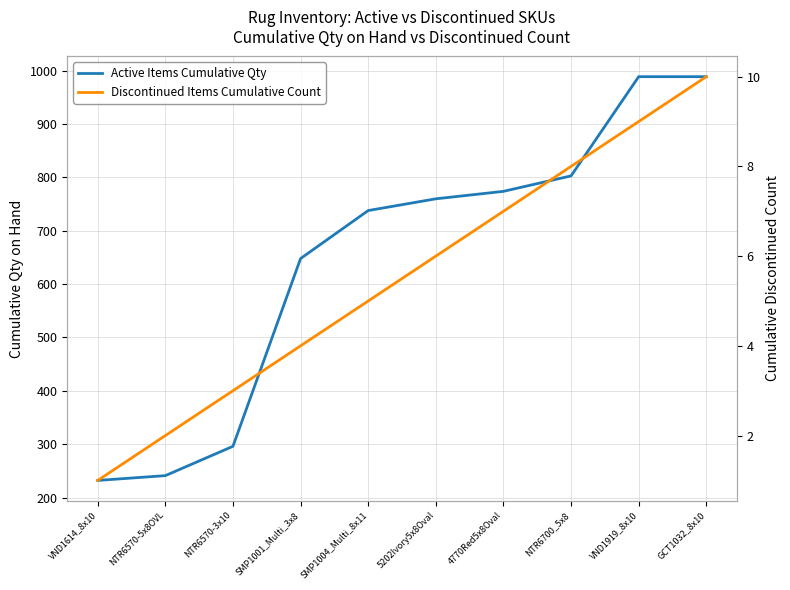

At which category is the sum across all series the highest?

GCT1032_8x10